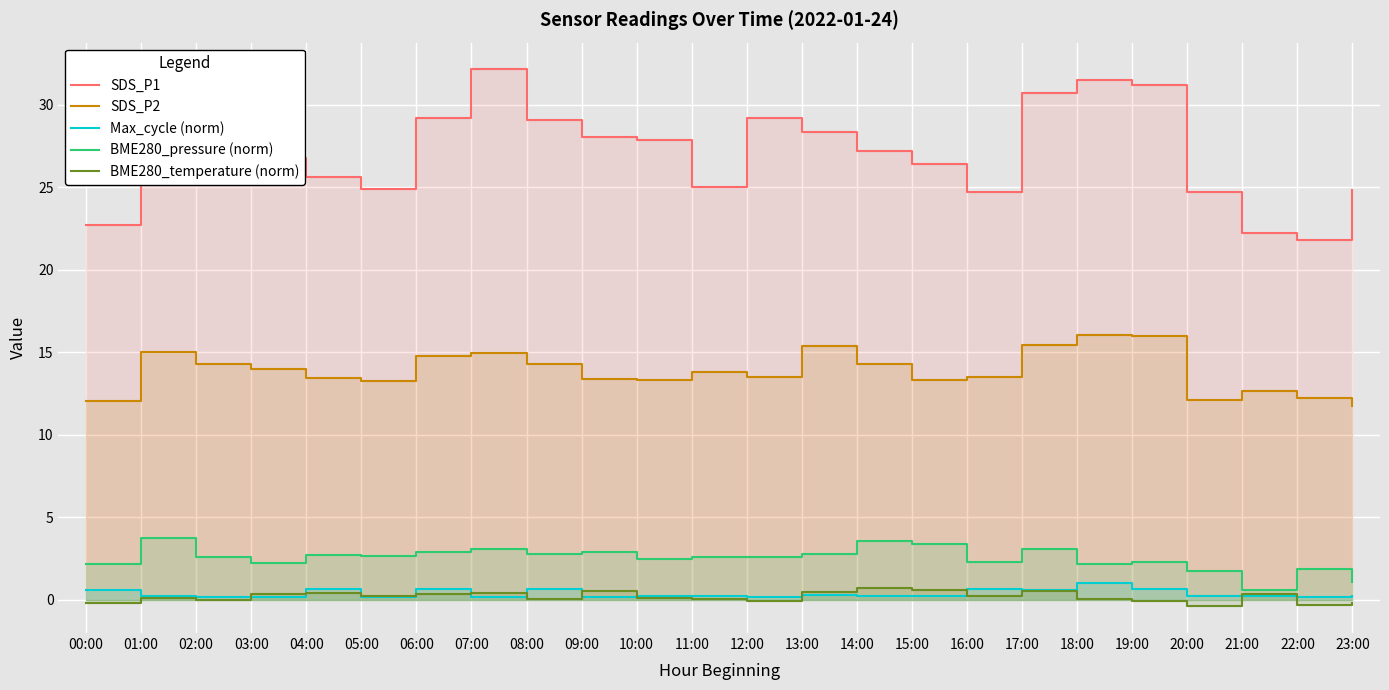

At which category is the sum across all series the highest?

18:00